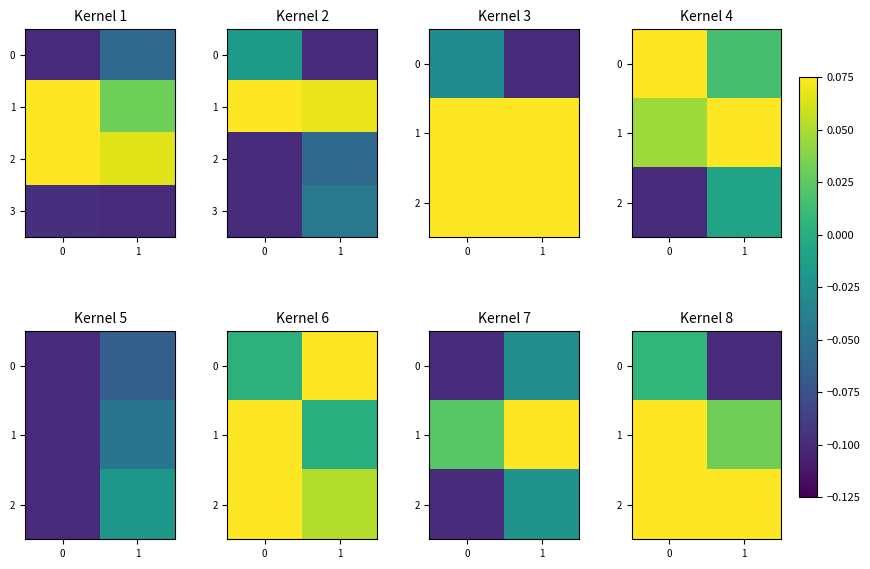

The row_3 series shows -0.0 at 1. True or false?

True